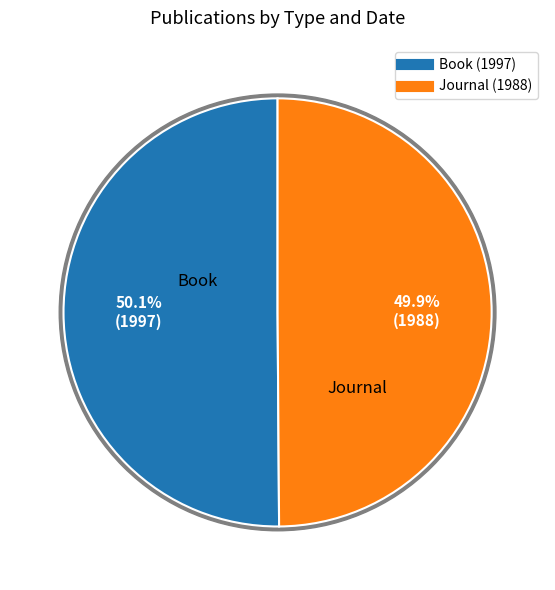

Is Journal (1988) the majority of the pie?

No